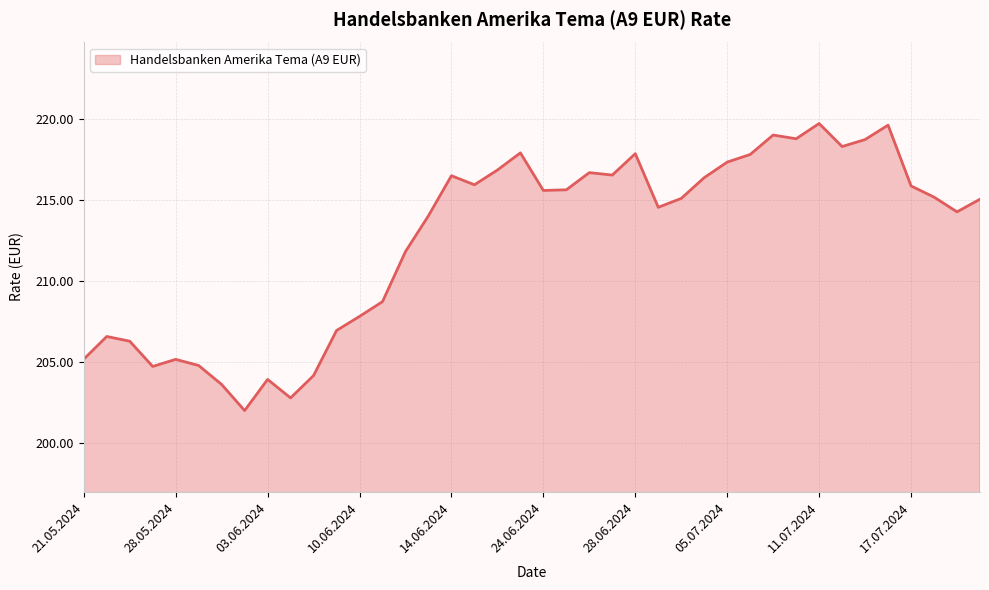

What is the greatest value displayed?

219.7